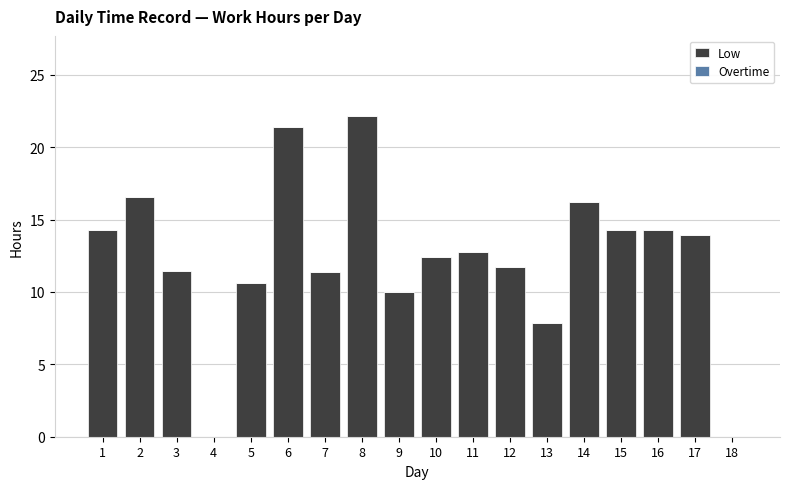

What is the change in value from 14 to 18?

-16.2